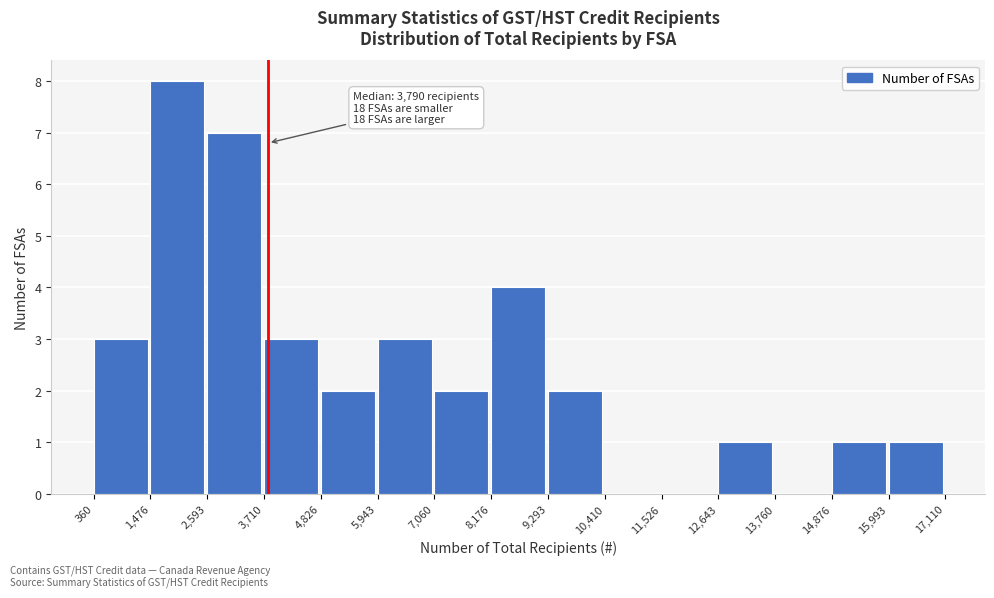

Over which range of the x-axis is the bar tallest?

1,476 to 2,593